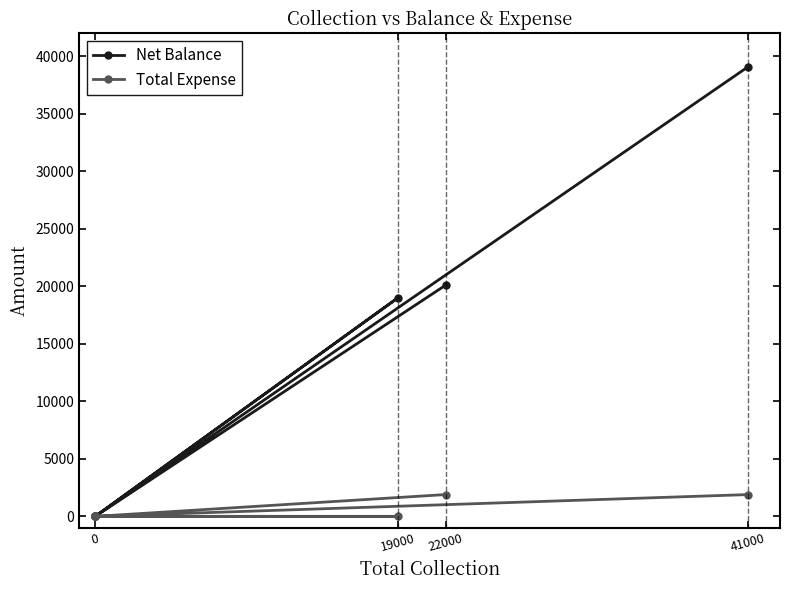

What is the difference between the maximum and minimum values in the Total Expense series?

1895